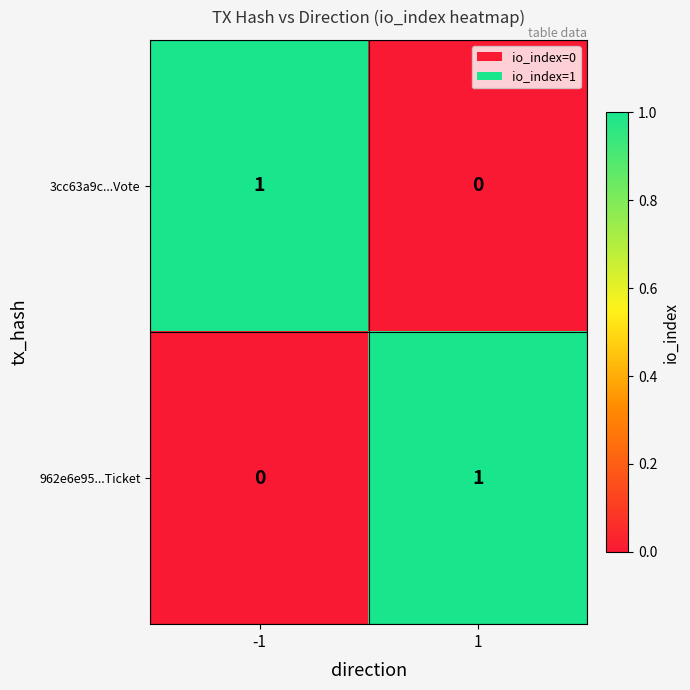

List the labels in order of 962e6e95...Ticket value, largest first.

1, -1